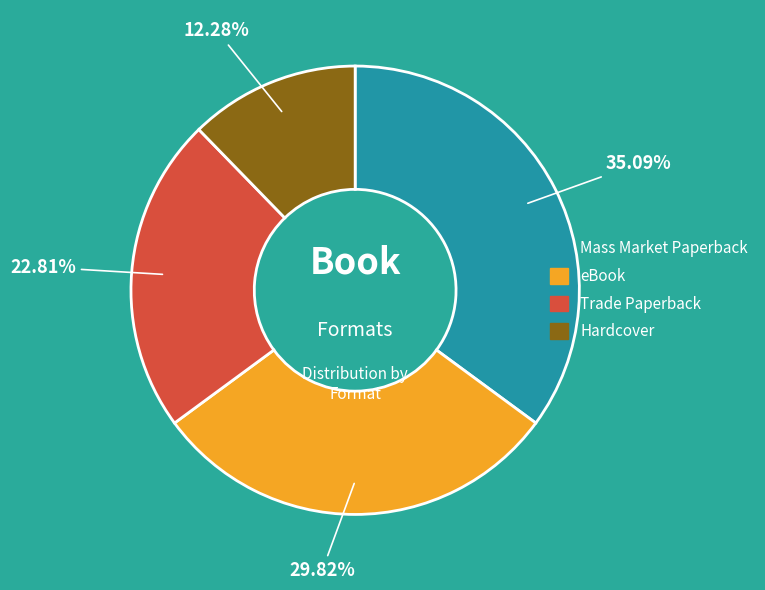

Which has a higher value, Hardcover or Trade Paperback?

Trade Paperback